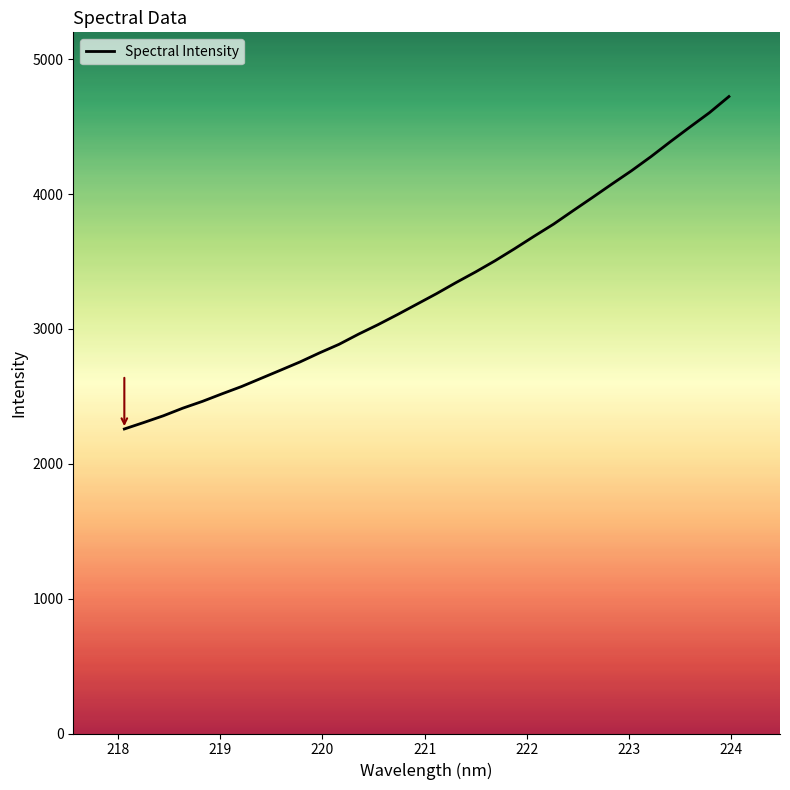

What is the minimum value shown in the chart?

2258.4